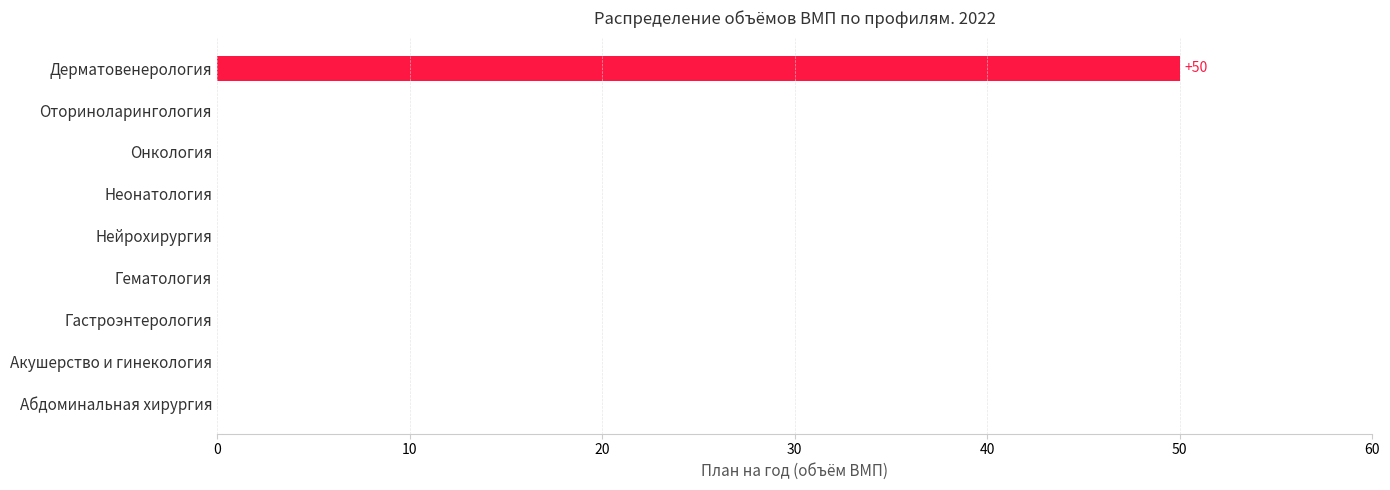

The chart shows a value of 19 at Акушерство и гинекология. True or false?

False